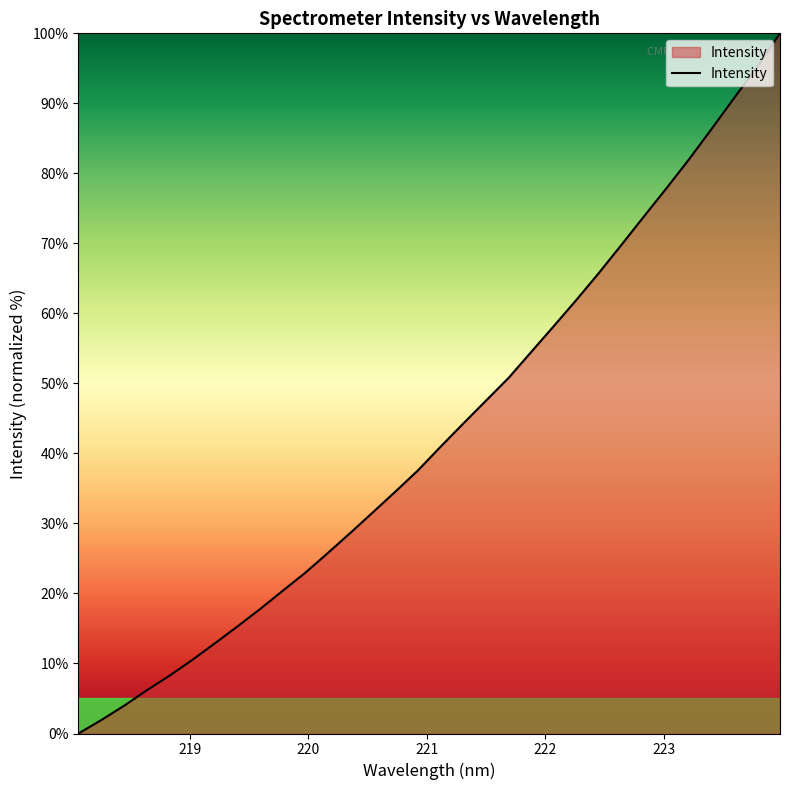

What is the difference between the maximum and minimum values?

100.0